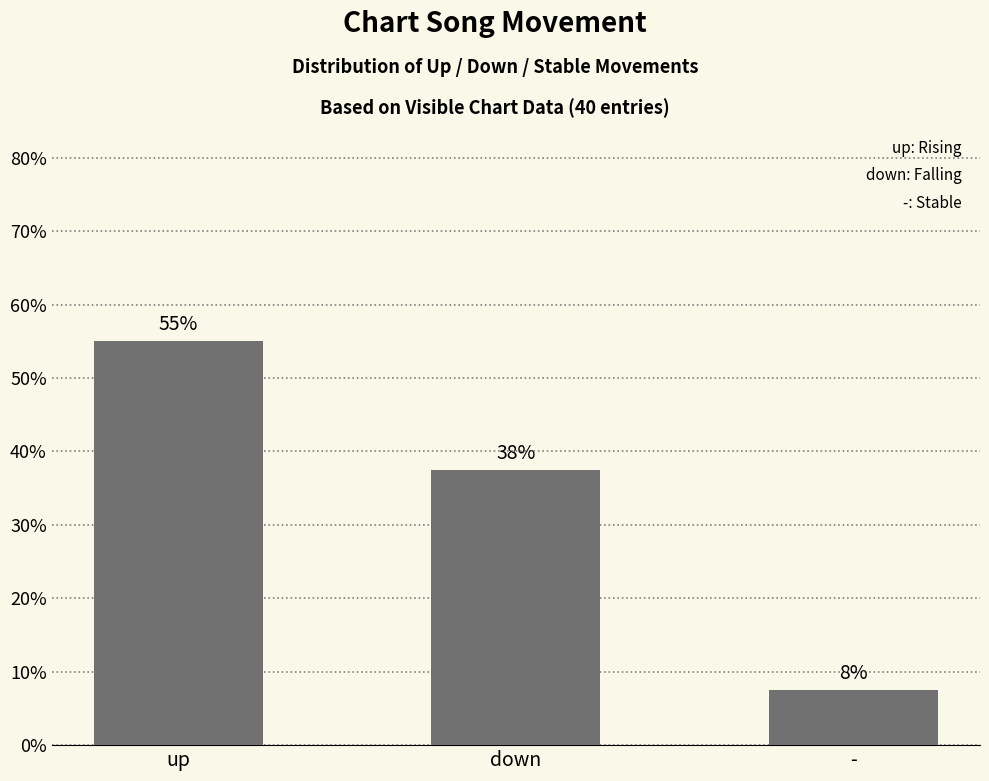

What is the average value?

33.3